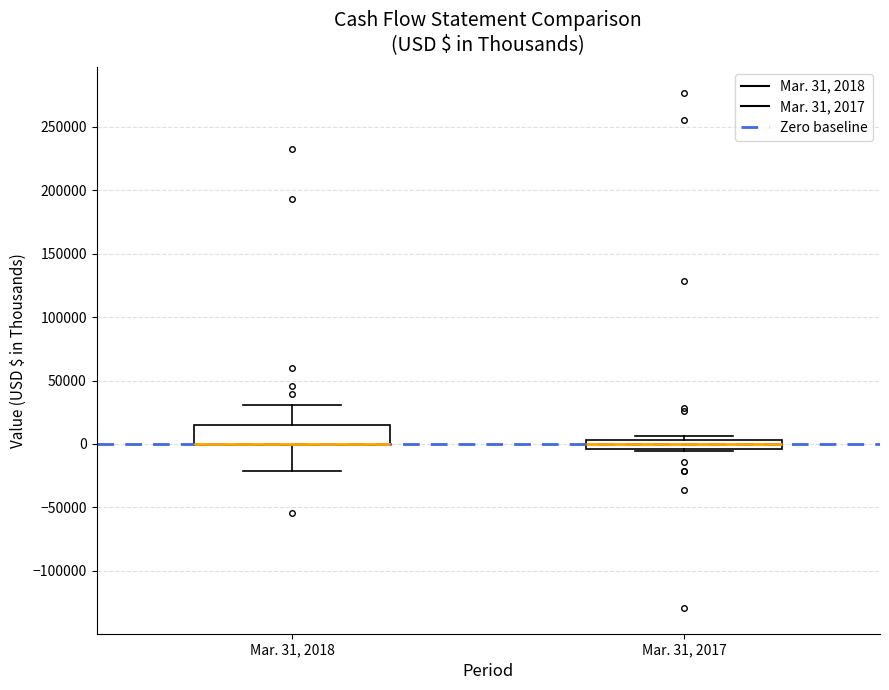

Where is the lower edge of the box for Mar. 31, 2017 on the y-axis? The values are not printed on the chart, so give them approximately, as read against the axis.

-5000